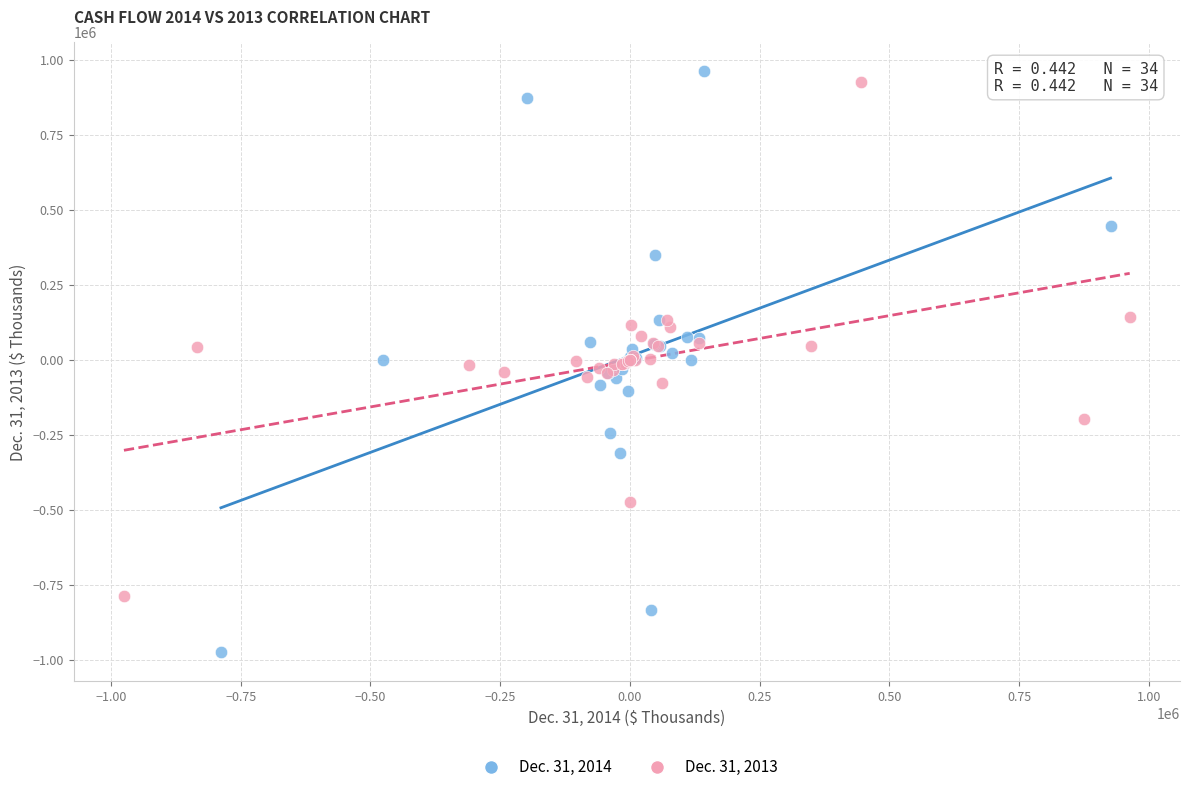

Which series has the widest spread of Y values?

Dec. 31, 2014